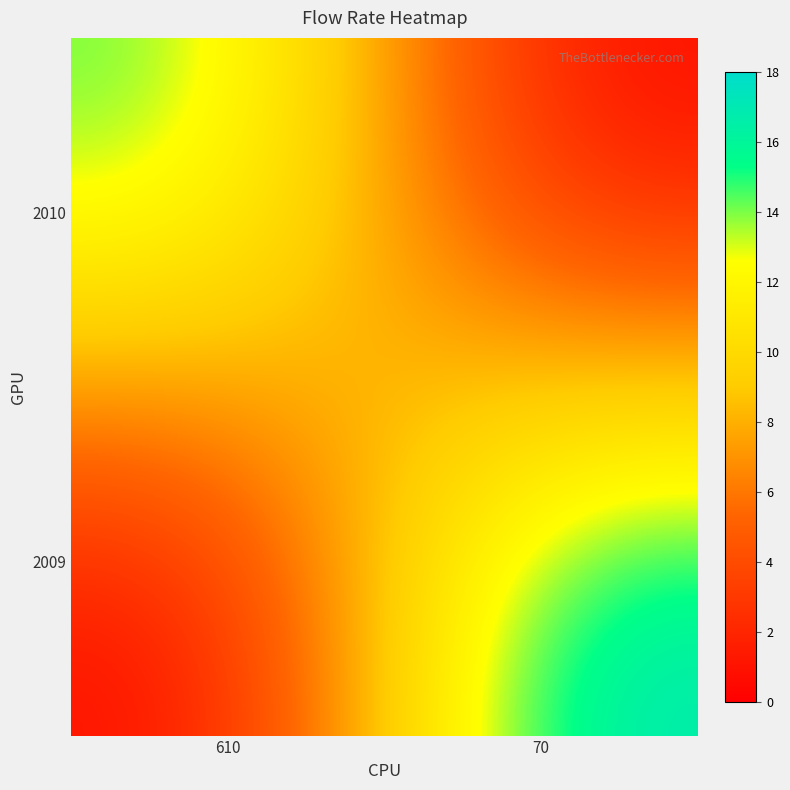

What is the greatest value displayed?

18